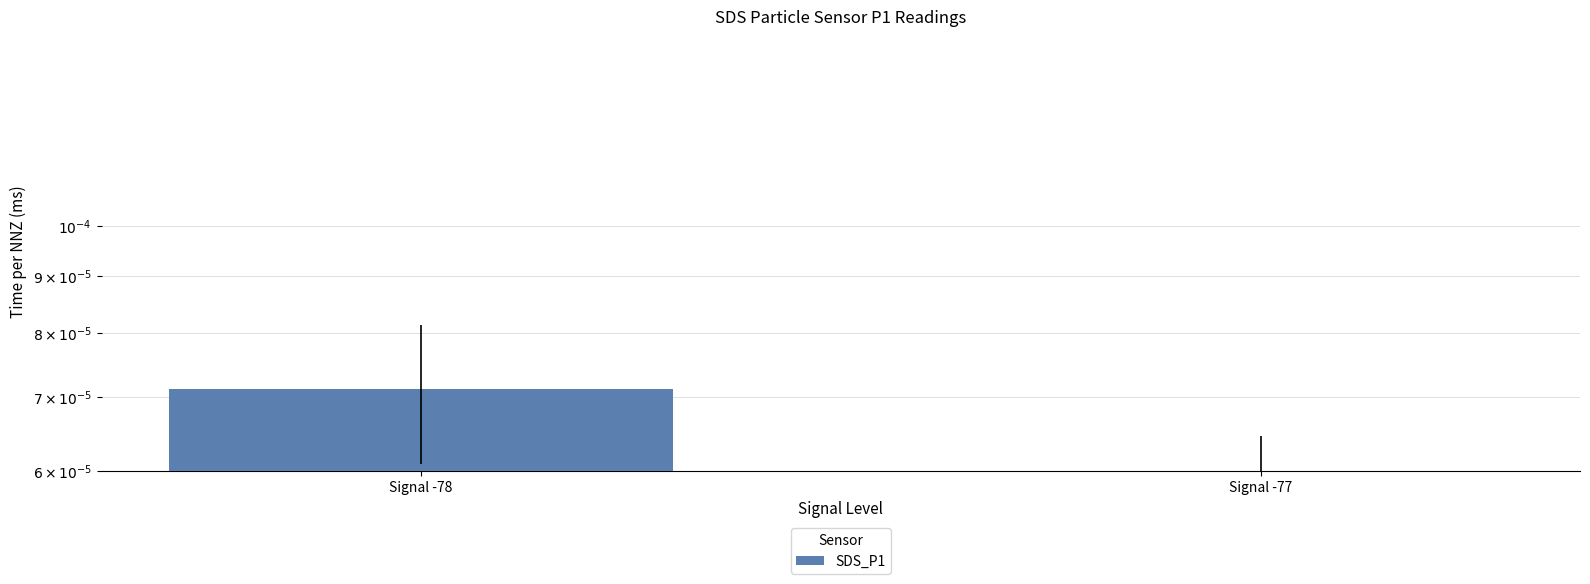

How many bars are there in total?

2